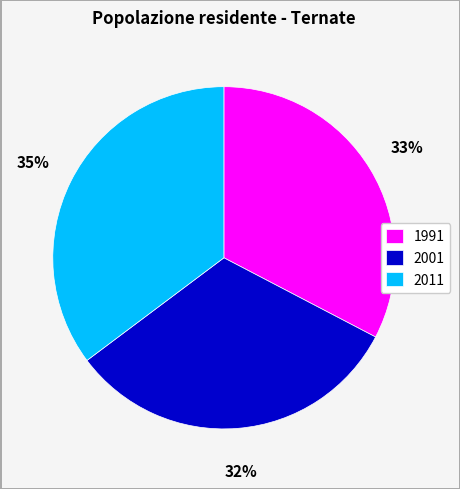

Is the sum of 2011 and 2001 greater than half?

Yes